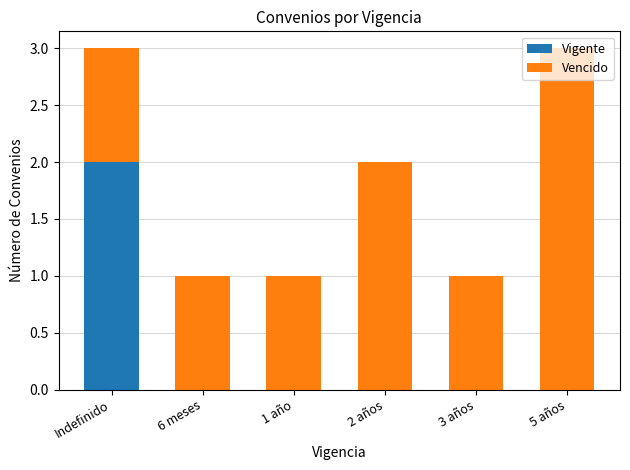

Which category has the highest value in the Vigente series?

Indefinido